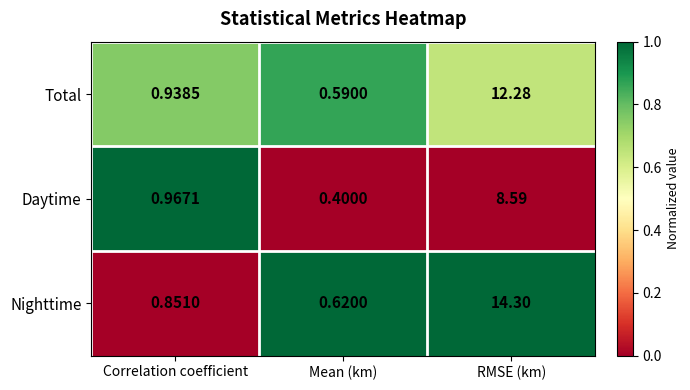

Between Correlation coefficient and Mean (km), which series saw the biggest shift?

Daytime